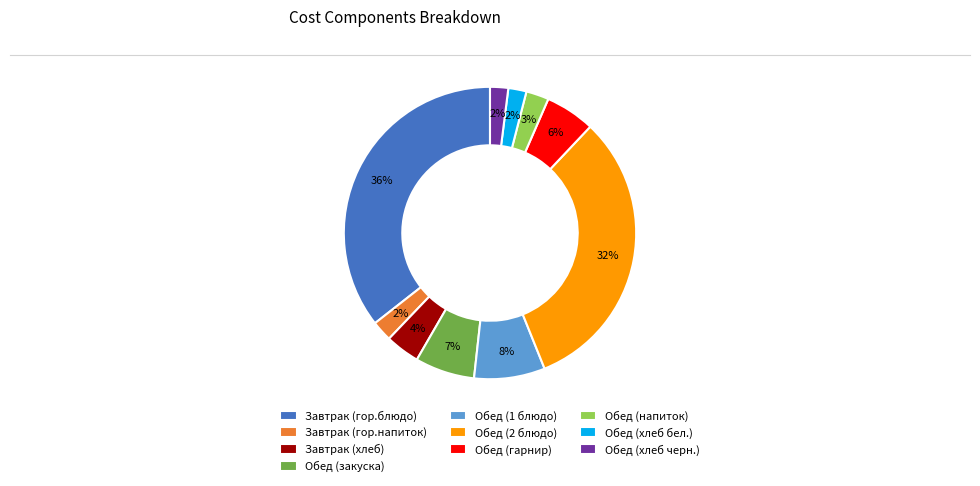

To the nearest percent, what is the average slice percentage?

10%